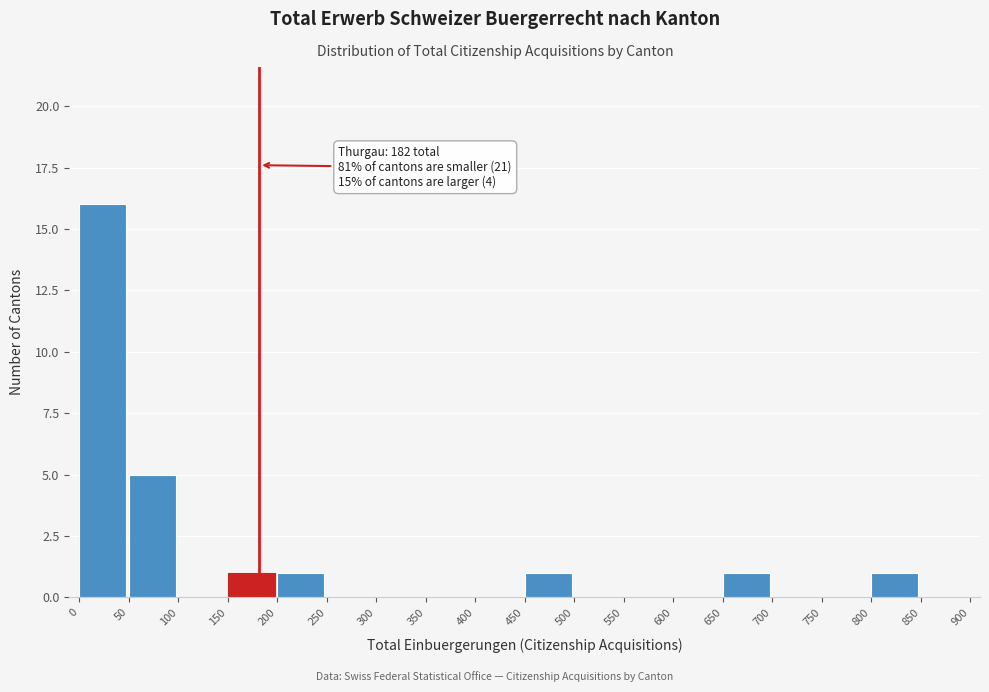

Over which range of the x-axis is the bar tallest?

0 to 50